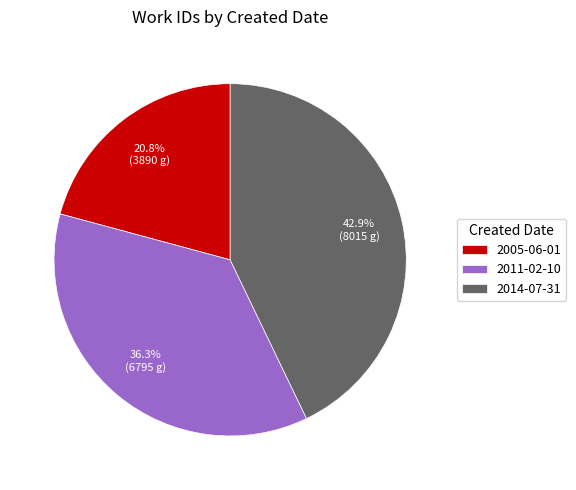

What is the largest slice in the pie chart?

2014-07-31